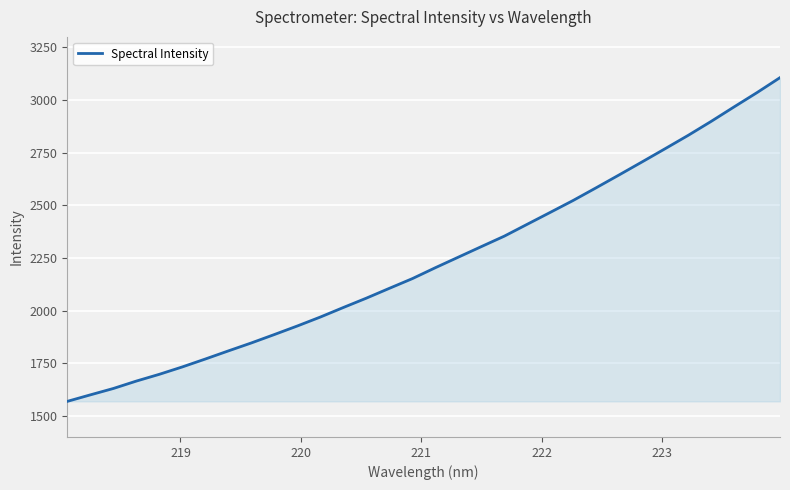

What is the difference between the maximum and minimum values?

1537.4